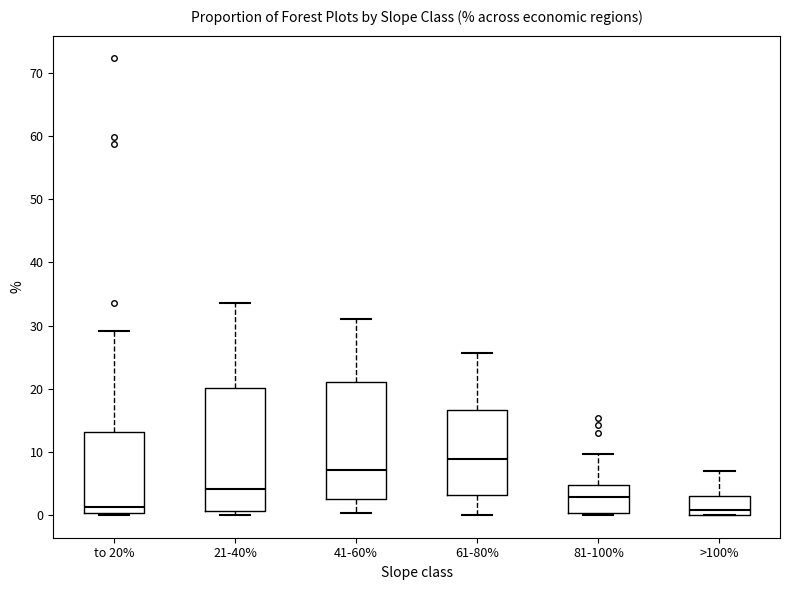

Reading left to right, transcribe this box plot: for each box, give where its median line is, the range the box spans, and where its two whiskers end, as read against the y-axis. The values are not printed on the chart, so give them approximately, as read against the axis.

to 20%: median 1, box 0 to 13, whiskers 0 to 29
21-40%: median 4, box 1 to 20, whiskers 0 to 34
41-60%: median 7, box 3 to 21, whiskers 0 to 31
61-80%: median 9, box 3 to 17, whiskers 0 to 26
81-100%: median 3, box 0 to 5, whiskers 0 to 10
>100%: median 1, box 0 to 3, whiskers 0 to 7